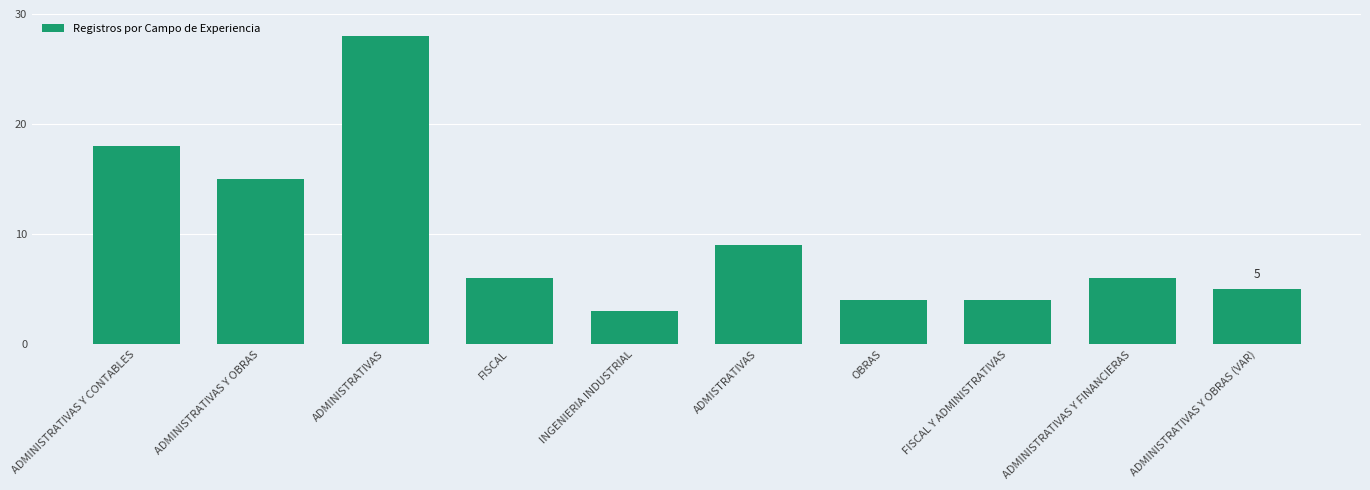

Reading left to right, transcribe all the data shown in this chart.

18	15	28	6	3	9	4	4	6	5